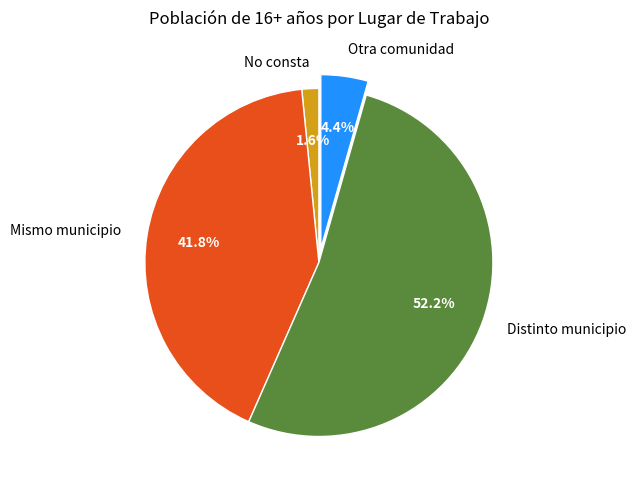

To the nearest percent, what percentage of the pie is Mismo municipio?

42%